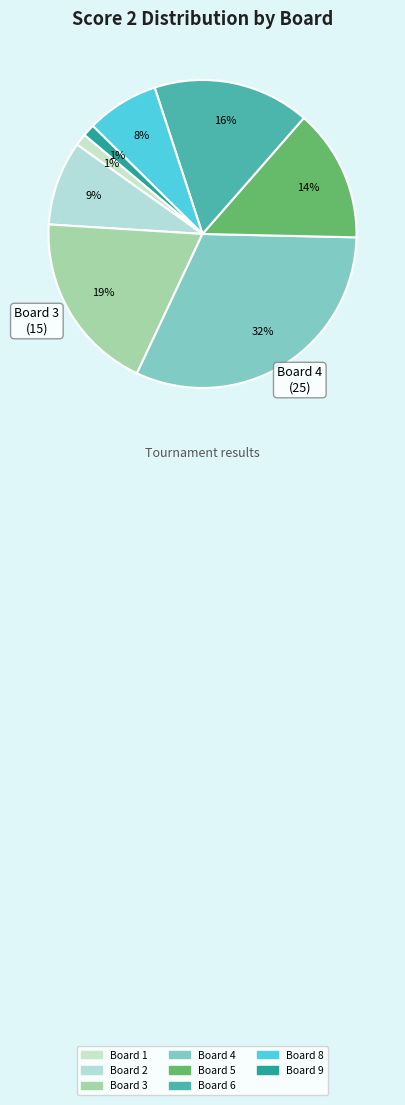

How many slices are in this pie chart?

8